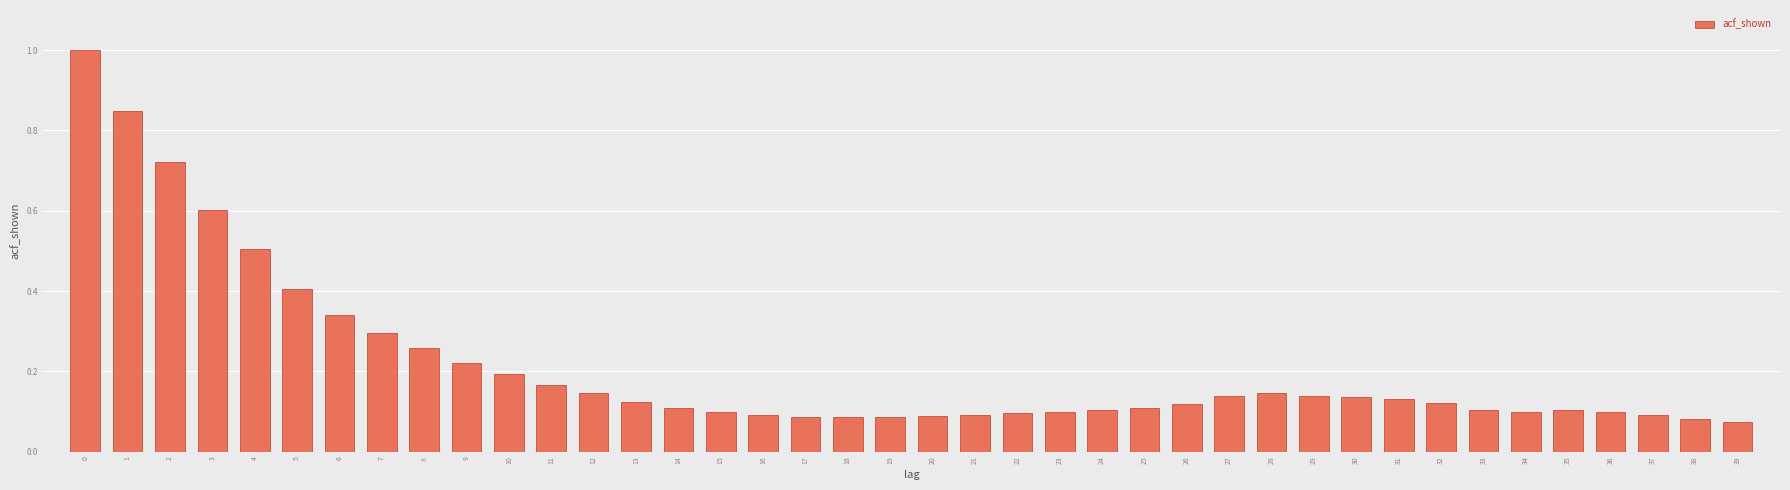

Which has a higher value, 16 or 6?

6